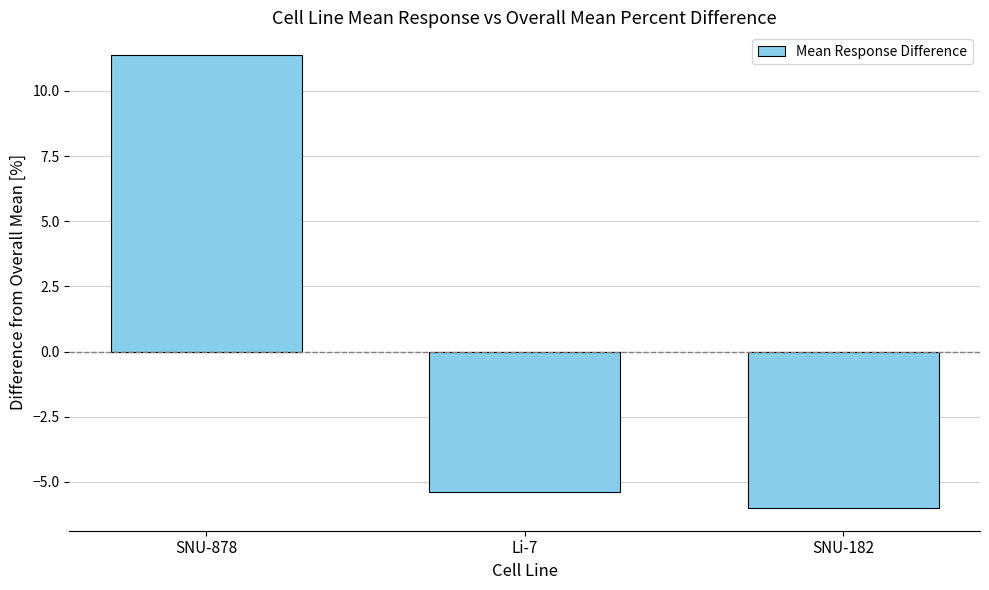

Where is the data nearest to the value 2?

Li-7